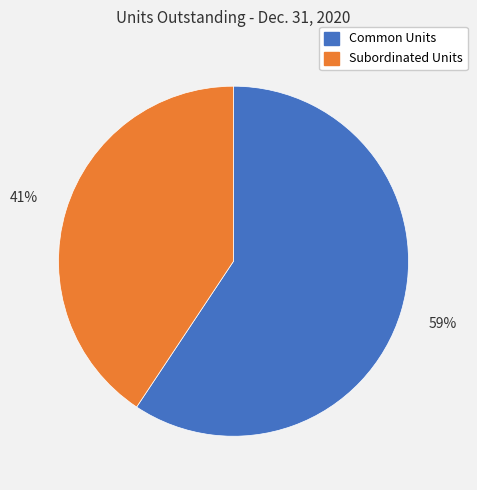

Is the sum of Subordinated Units and Common Units greater than half?

Yes